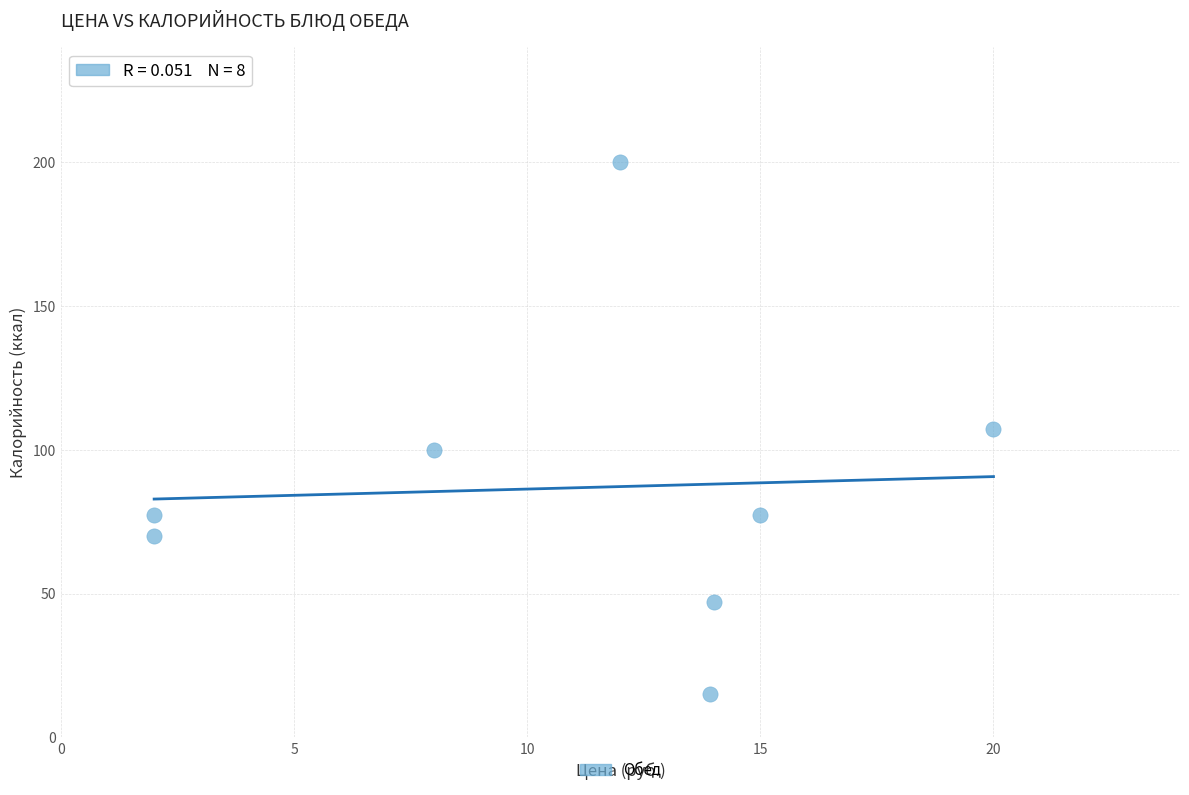

What is the range of X values (max minus min)?

18.0